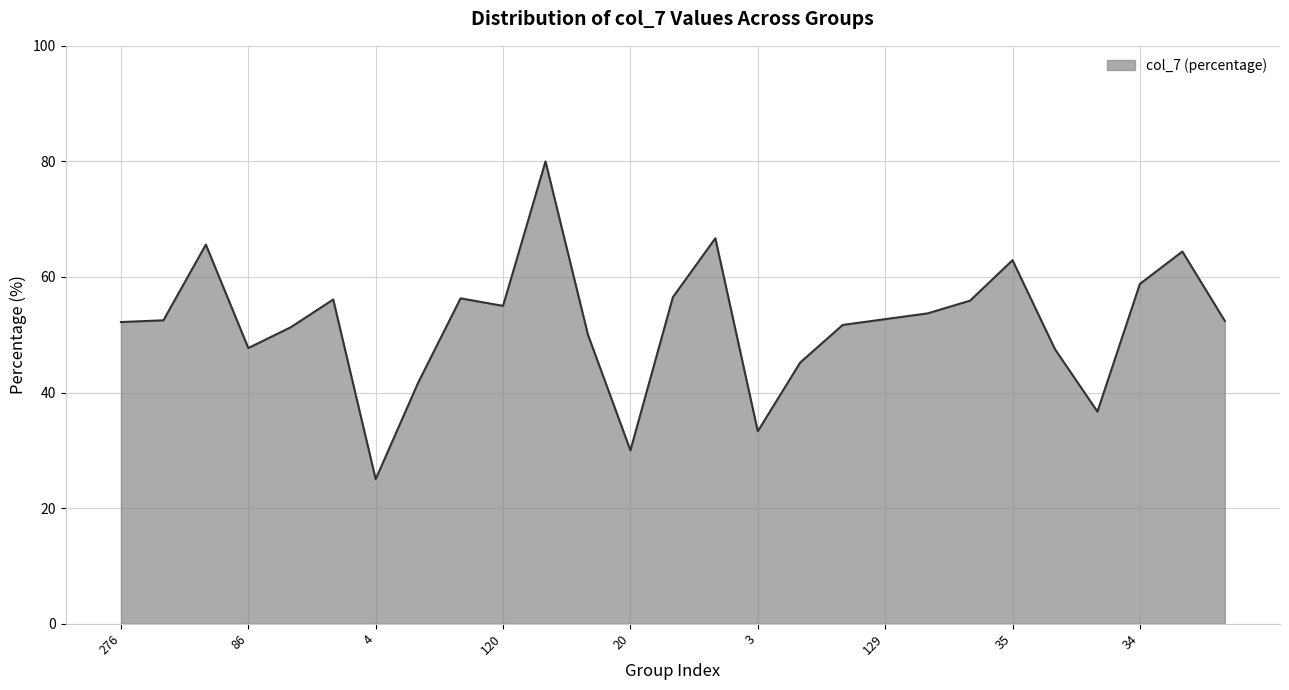

What is the difference between the maximum and minimum values?

55.0